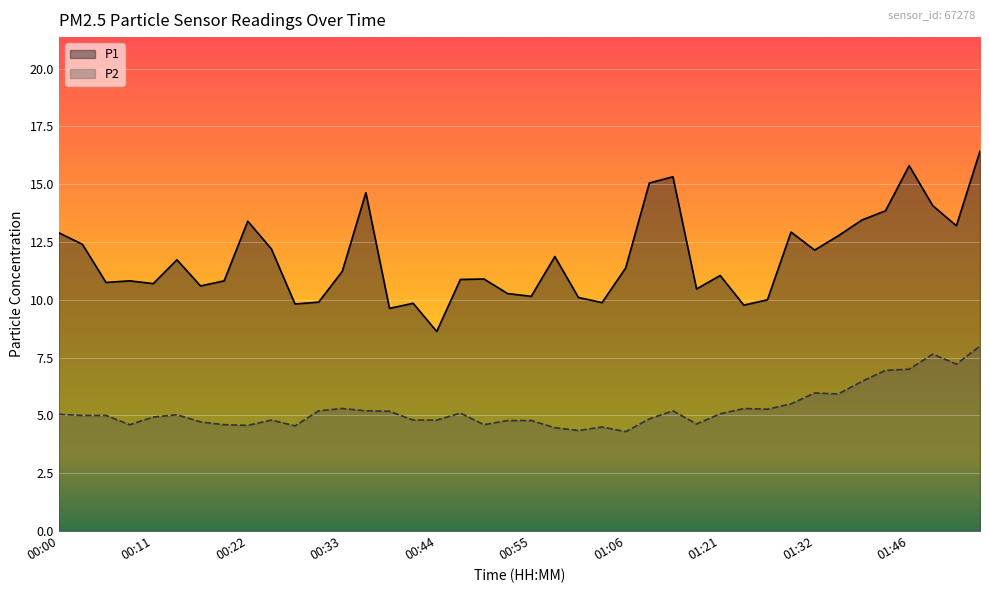

How many categories are shown in the chart?

40